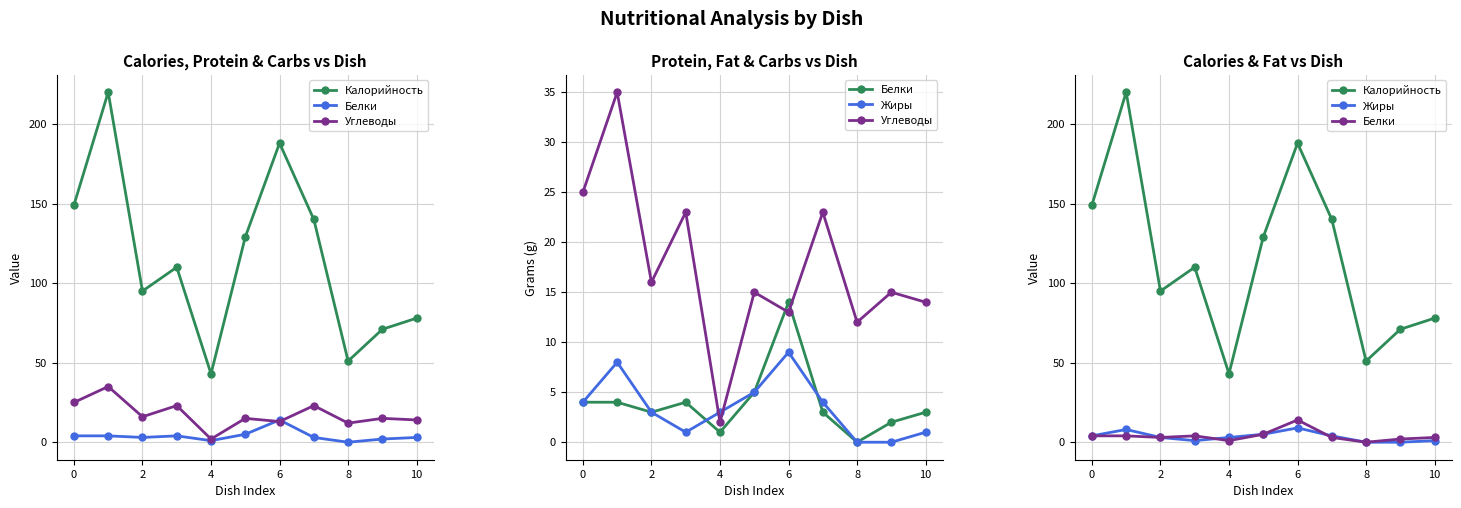

Which label corresponds to the smallest value in the chart?

8